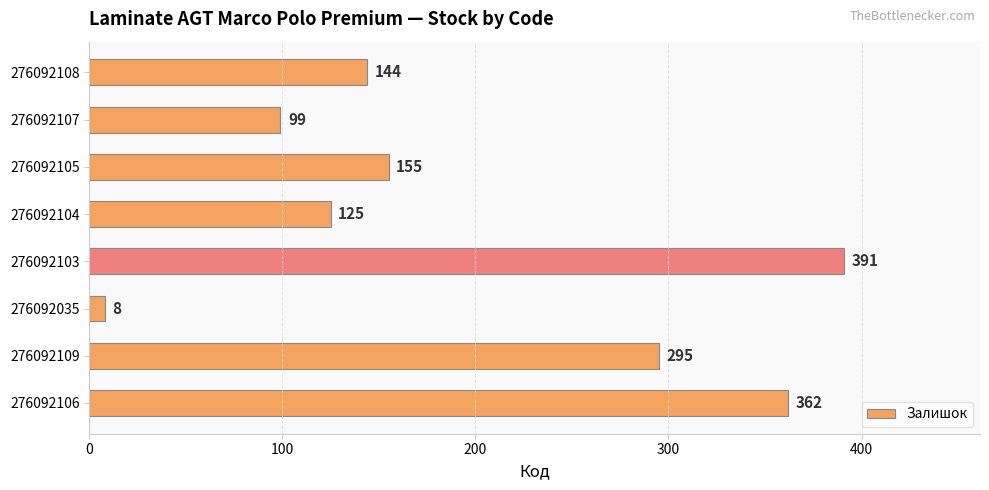

What is the greatest value displayed?

391